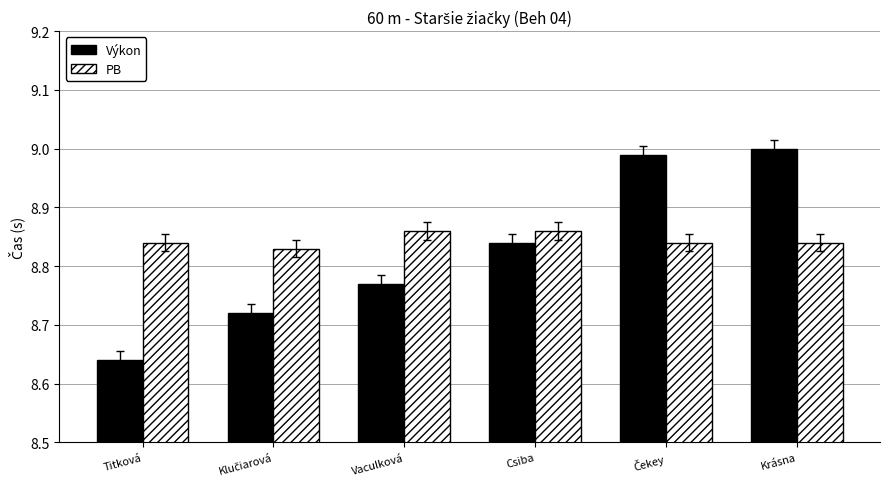

List the series in order of their peak value, highest first.

Výkon, PB